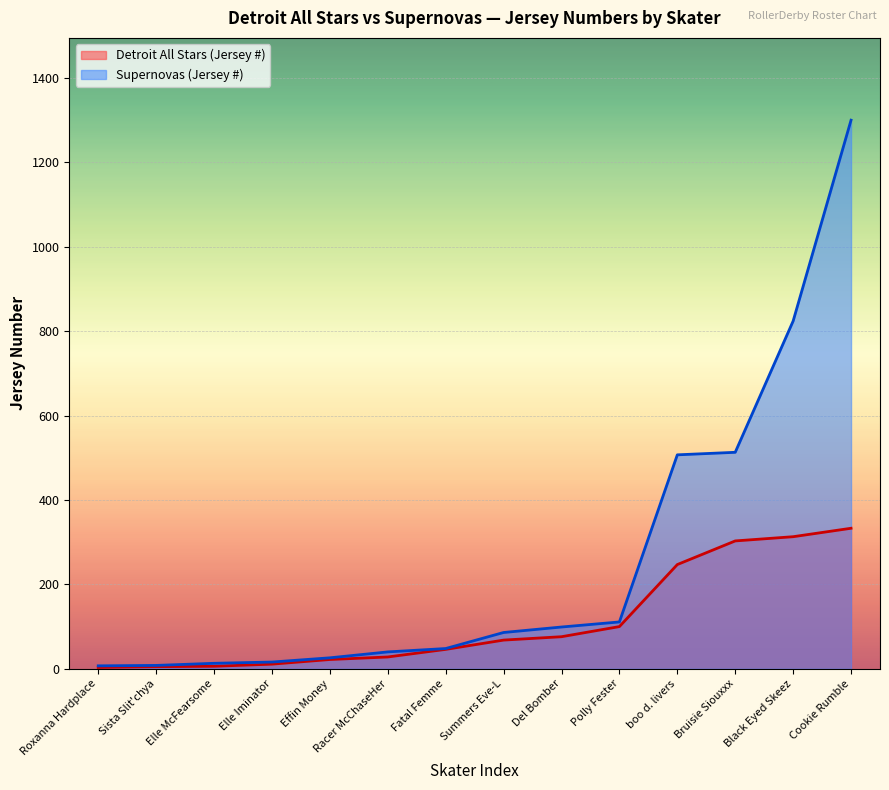

Which category has the highest value in the Detroit All Stars (Jersey #) series?

Cookie Rumble